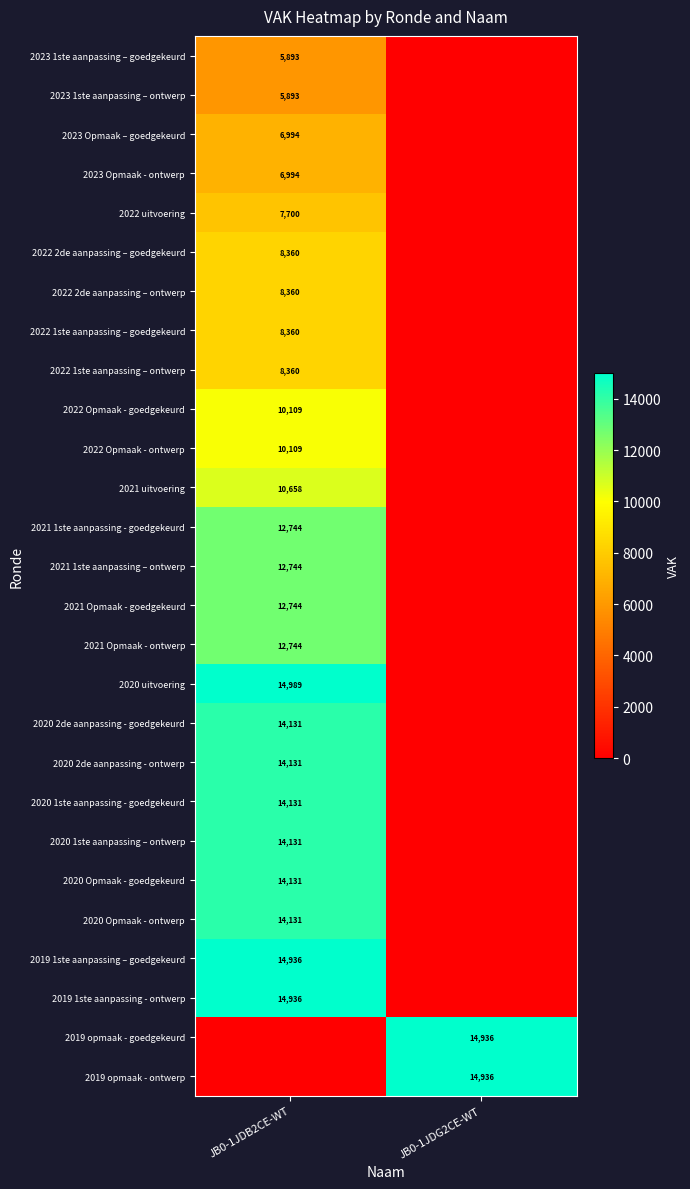

Between JB0-1JDG2CE-WT and JB0-1JDB2CE-WT, which is larger?

JB0-1JDB2CE-WT